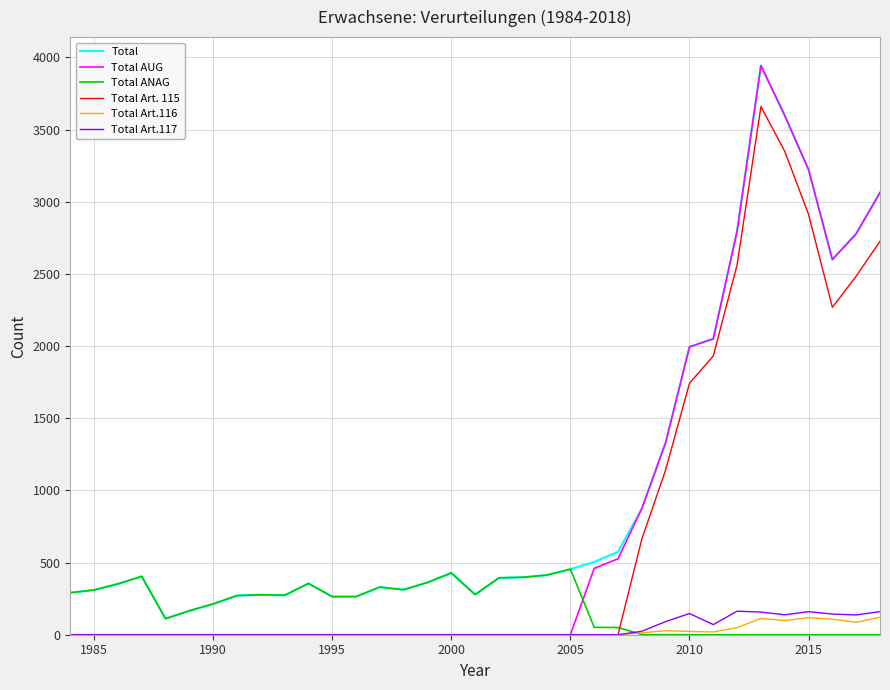

How many distinct data groups are displayed?

6